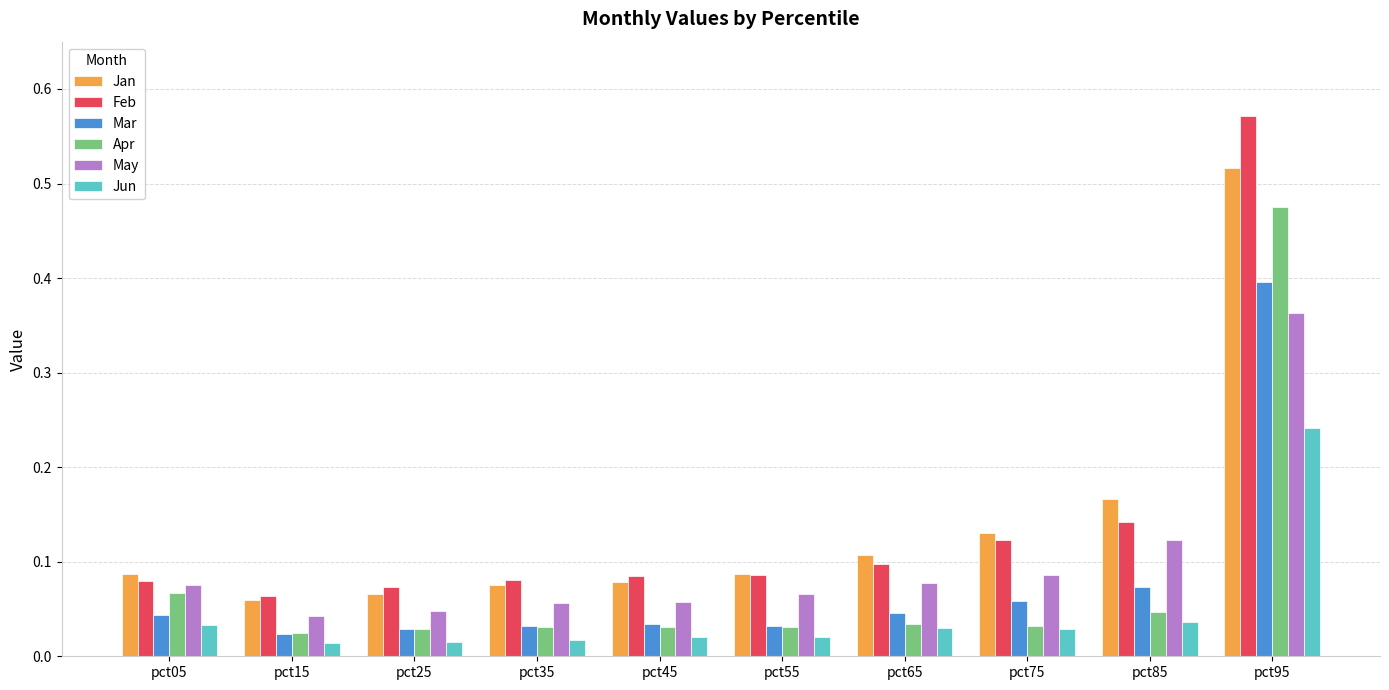

Is it true that Jan equals 0.0 at pct65?

False